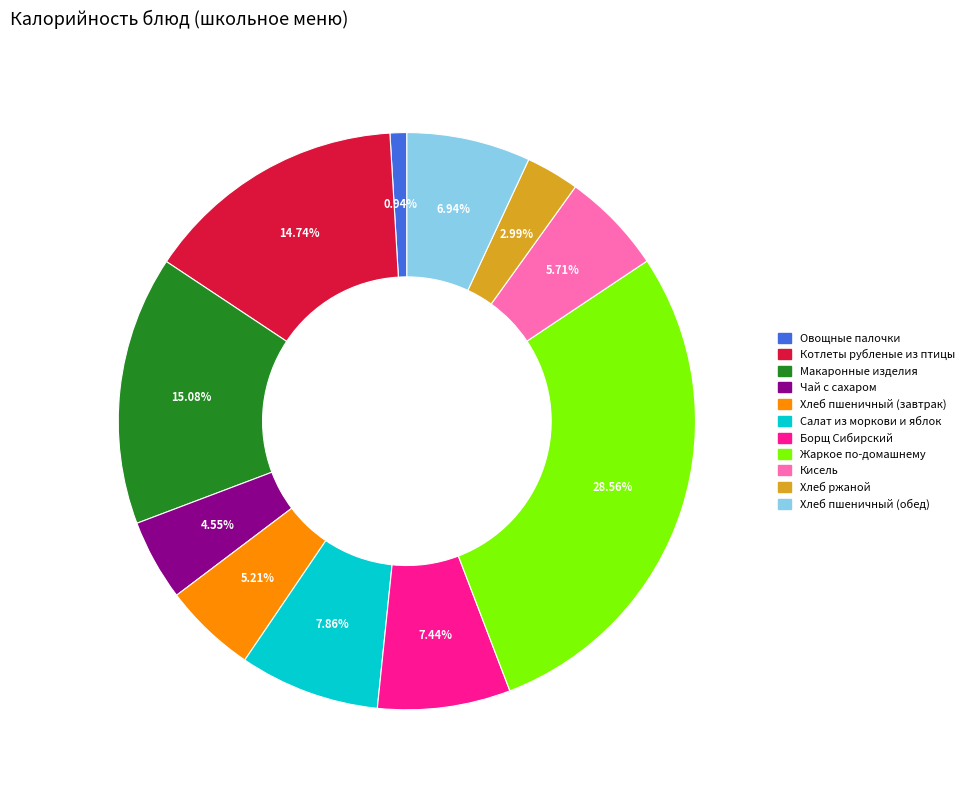

Is the sum of Хлеб пшеничный (завтрак) and Кисель greater than half?

No